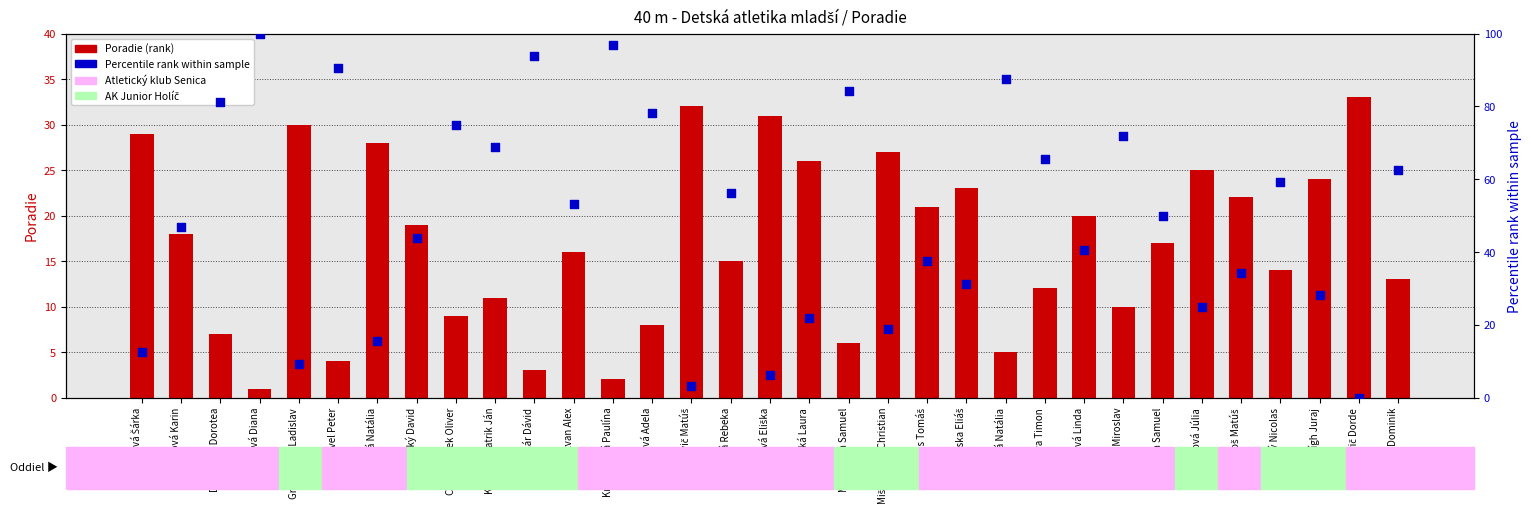

Which series has the largest total across all categories?

Percentile rank